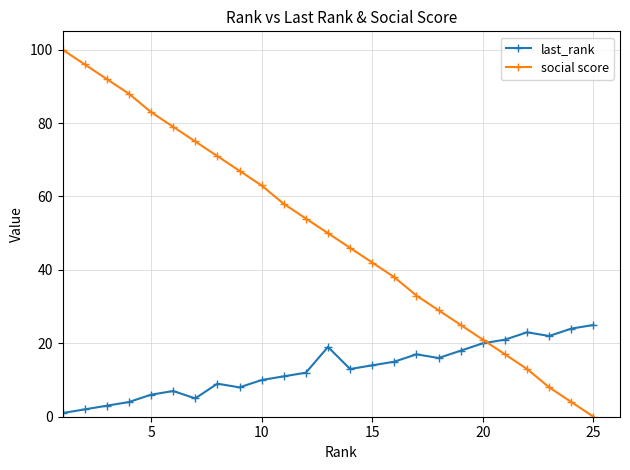

Rank the series by their average value, from highest to lowest.

social score, last_rank